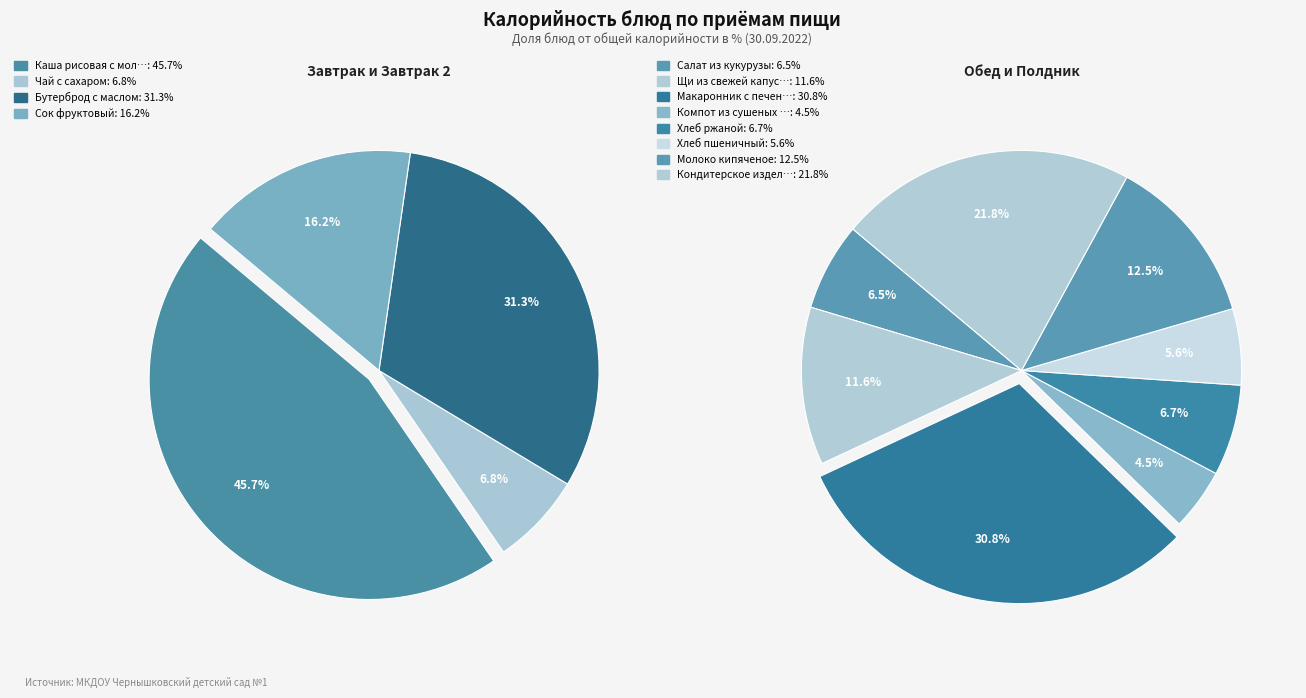

Count the number of slices in the pie.

12